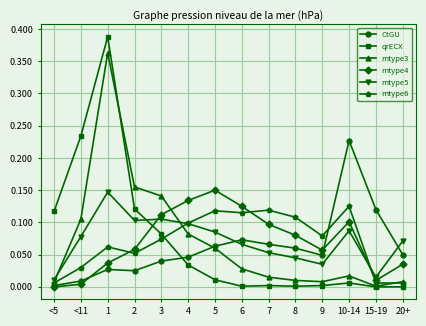

How many data points in mtype4 are above 0?

13